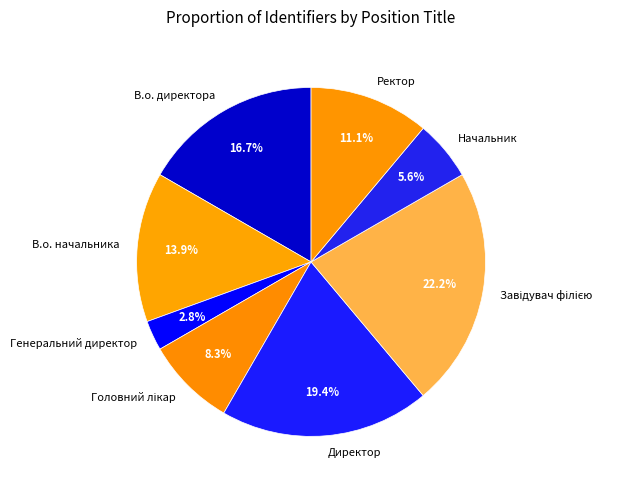

The В.о. директора slice represents 10% of the pie. True or false?

False